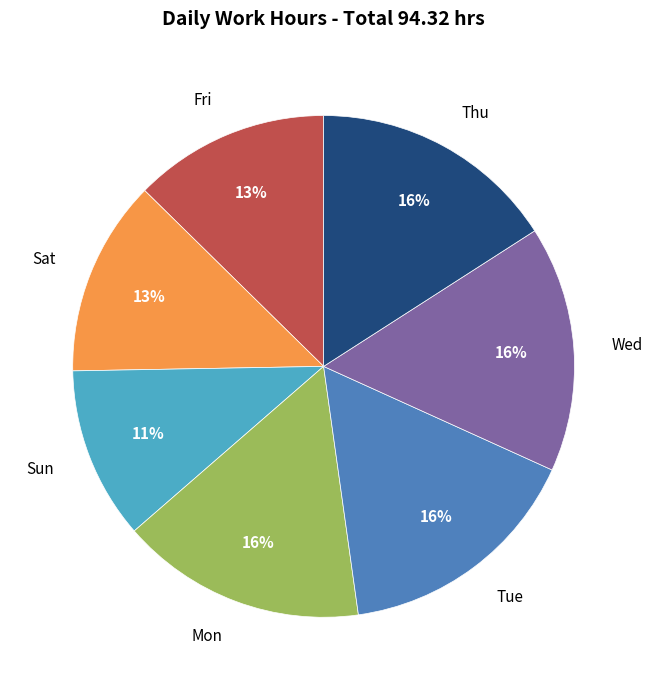

Which category has the smallest portion of the pie?

Sun